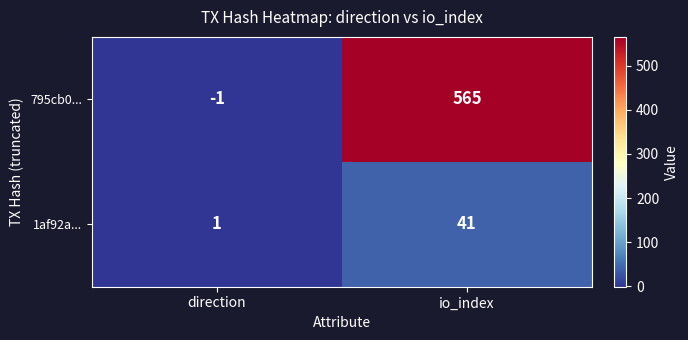

List the series in order of their peak value, lowest first.

1af92a..., 795cb0...